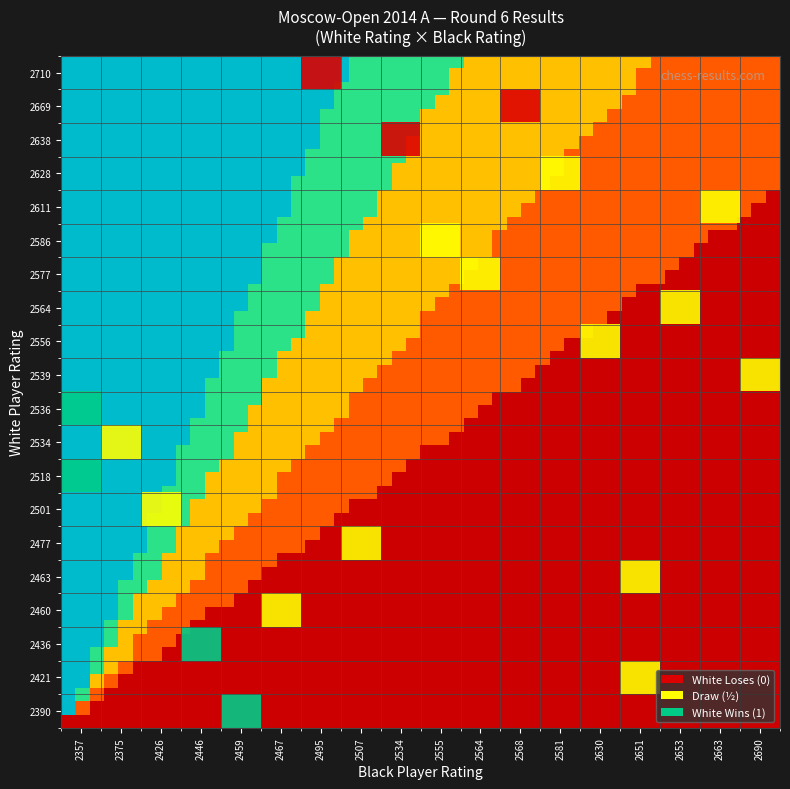

What is the greatest value displayed?

1